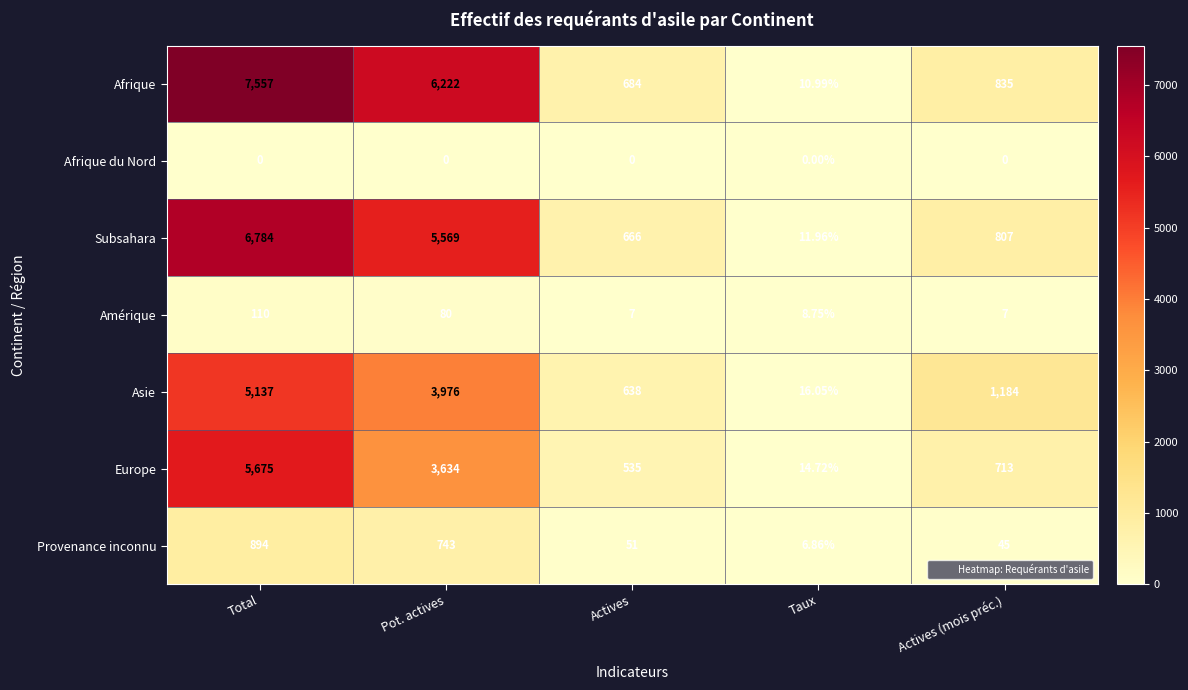

Which series has the largest total across all categories?

Afrique